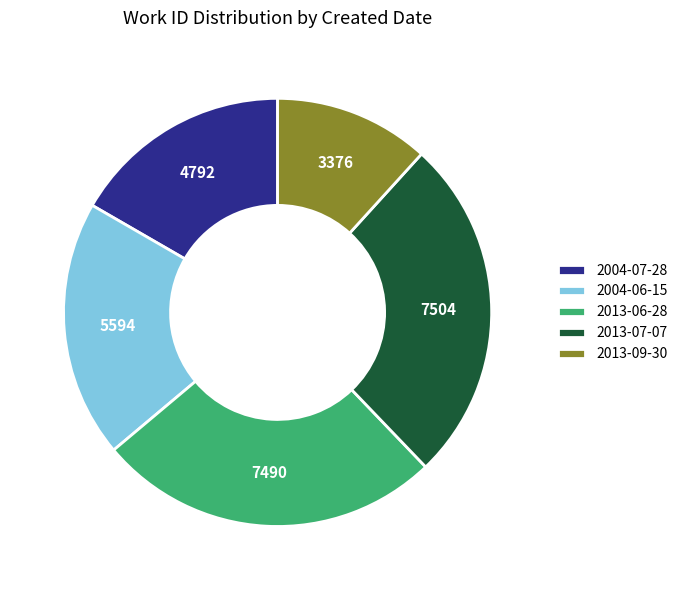

Do 2013-07-07 and 2004-07-28 together represent more than half of the pie?

No